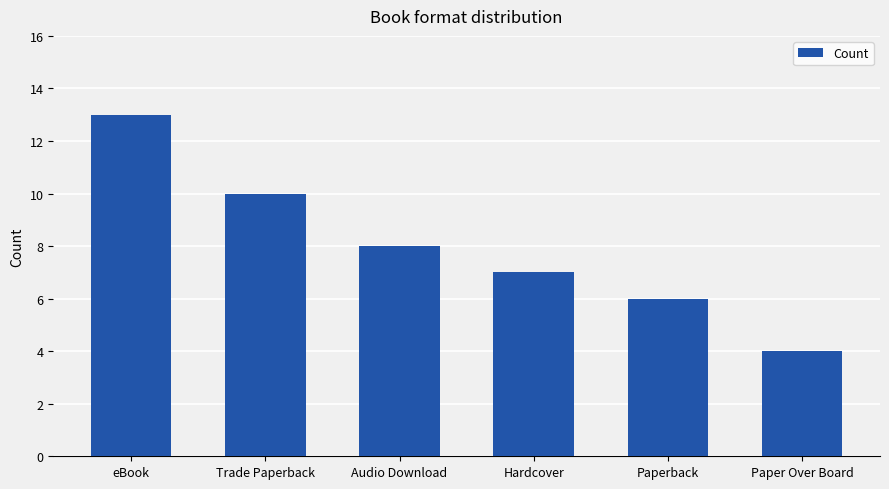

Reading left to right, extract all data points from this chart.

eBook=13	Trade Paperback=10	Audio Download=8	Hardcover=7	Paperback=6	Paper Over Board=4